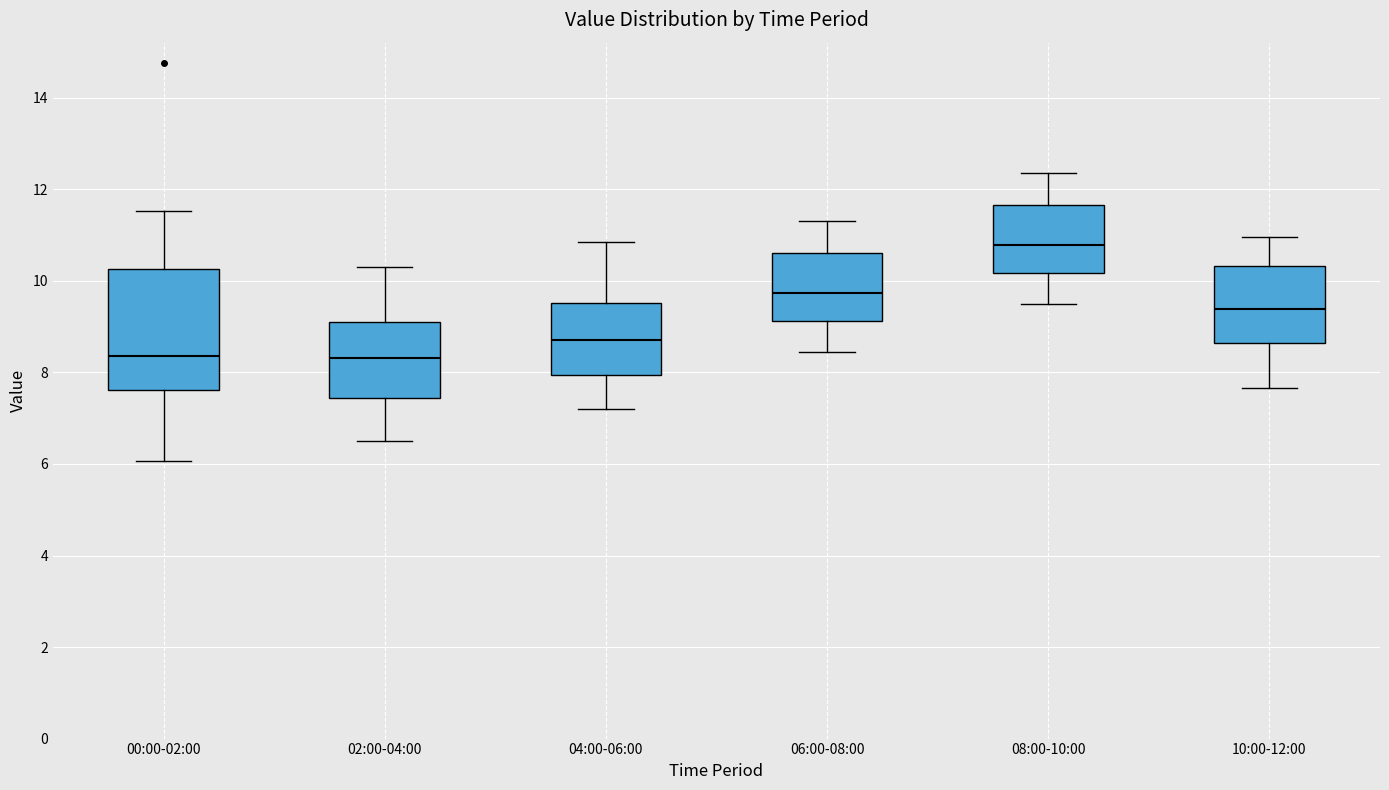

Reading left to right, transcribe this box plot: for each box, give where its median line is, the range the box spans, and where its two whiskers end, as read against the y-axis. The values are not printed on the chart, so give them approximately, as read against the axis.

00:00-02:00: median 8.4, box 7.6 to 10.2, whiskers 6.0 to 11.6
02:00-04:00: median 8.4, box 7.4 to 9.2, whiskers 6.6 to 10.4
04:00-06:00: median 8.8, box 8.0 to 9.6, whiskers 7.2 to 10.8
06:00-08:00: median 9.8, box 9.2 to 10.6, whiskers 8.4 to 11.4
08:00-10:00: median 10.8, box 10.2 to 11.6, whiskers 9.6 to 12.4
10:00-12:00: median 9.4, box 8.6 to 10.4, whiskers 7.6 to 11.0